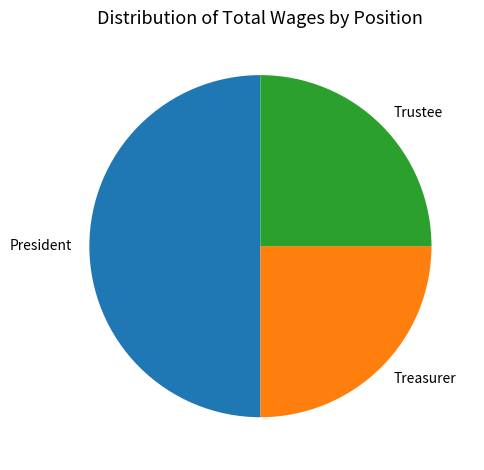

What is the largest slice in the pie chart?

President